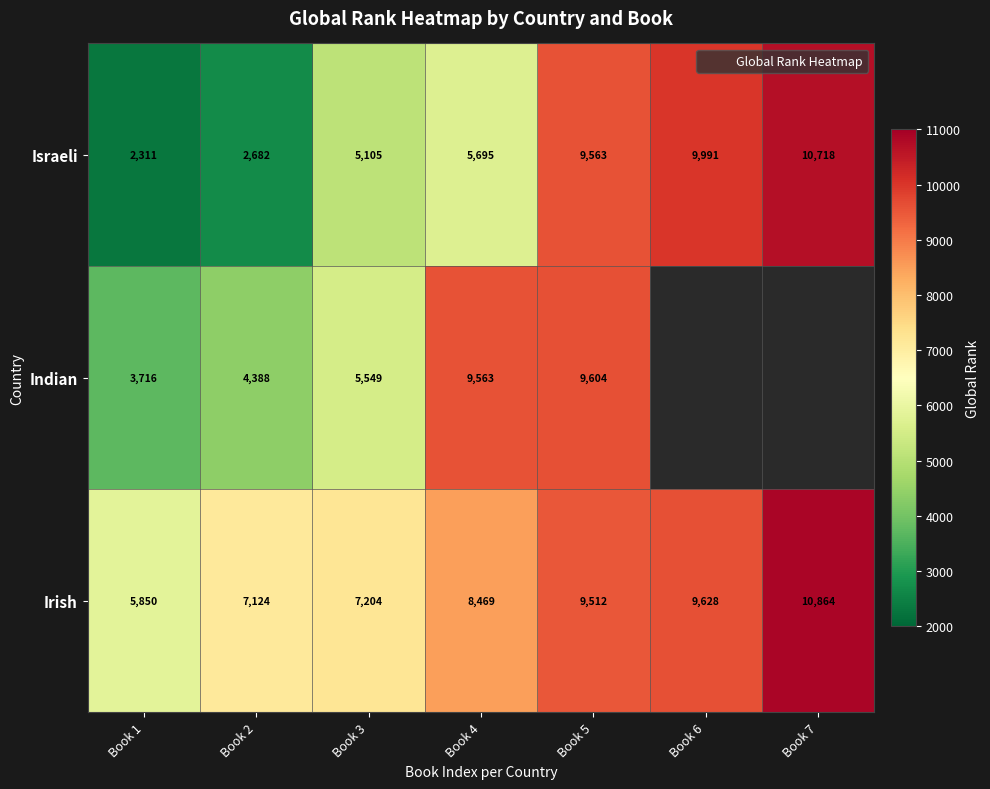

How many positive values does the Indian series have?

5